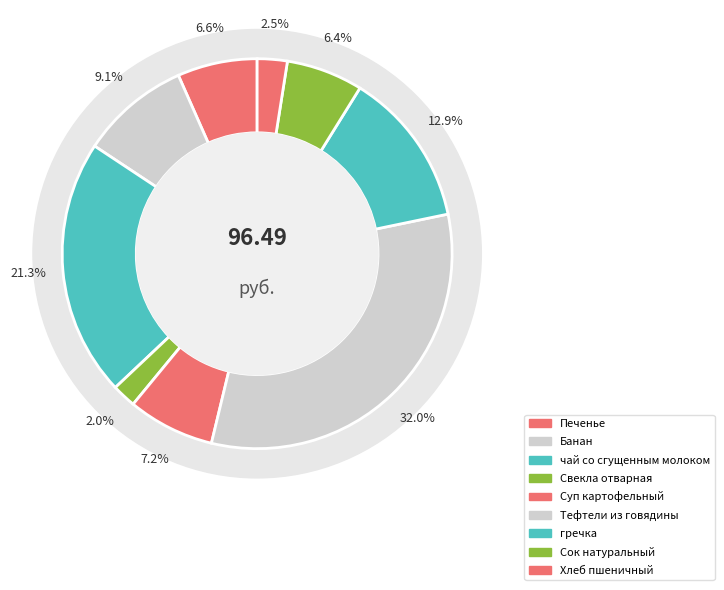

What is the ratio of the value at Хлеб пшеничный to the value at Суп картофельный?

0.3